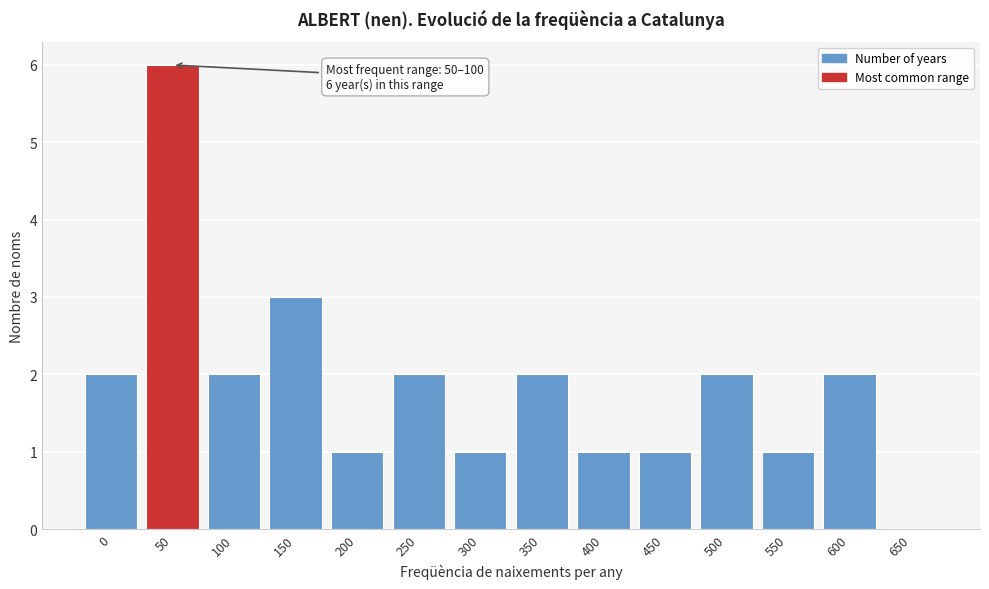

Reading left to right, list all the values displayed in this chart.

0=2	50=6	100=2	150=3	200=1	250=2	300=1	350=2	400=1	450=1	500=2	550=1	600=2	650=0